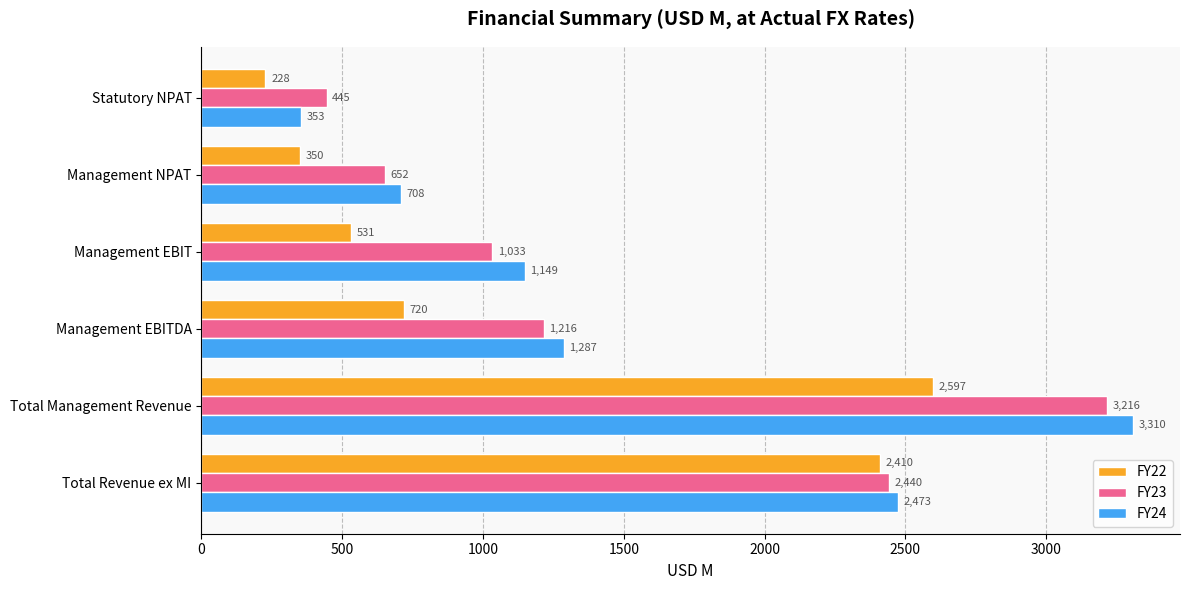

The value of FY24 at Management EBITDA is 1892.6. True or false?

False